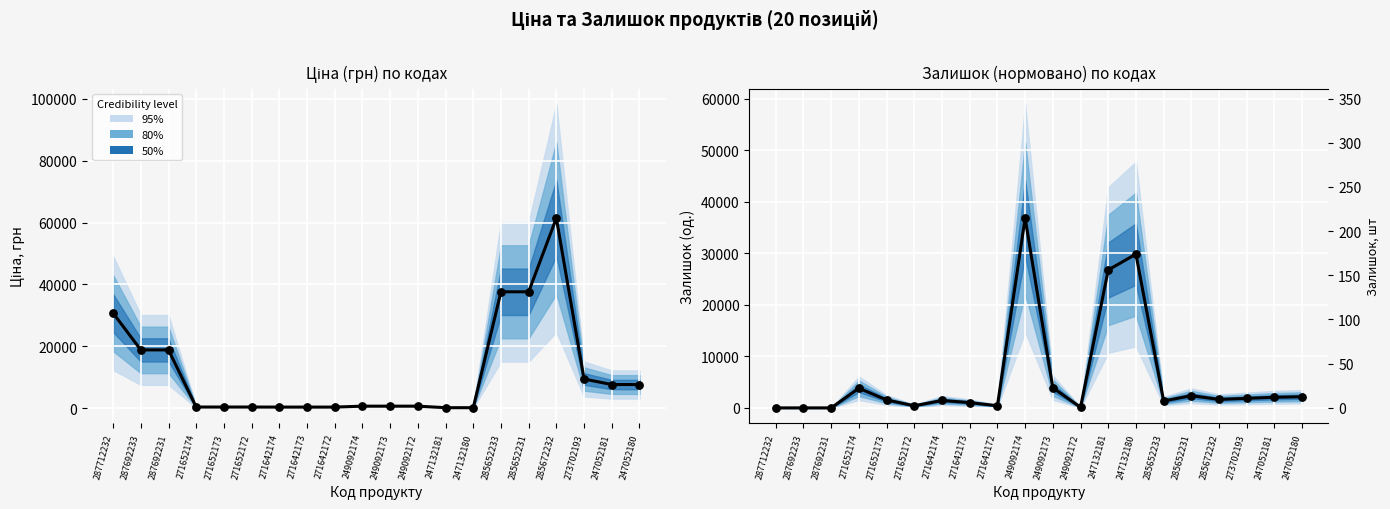

At how many categories does at least one series exceed 17094?

9